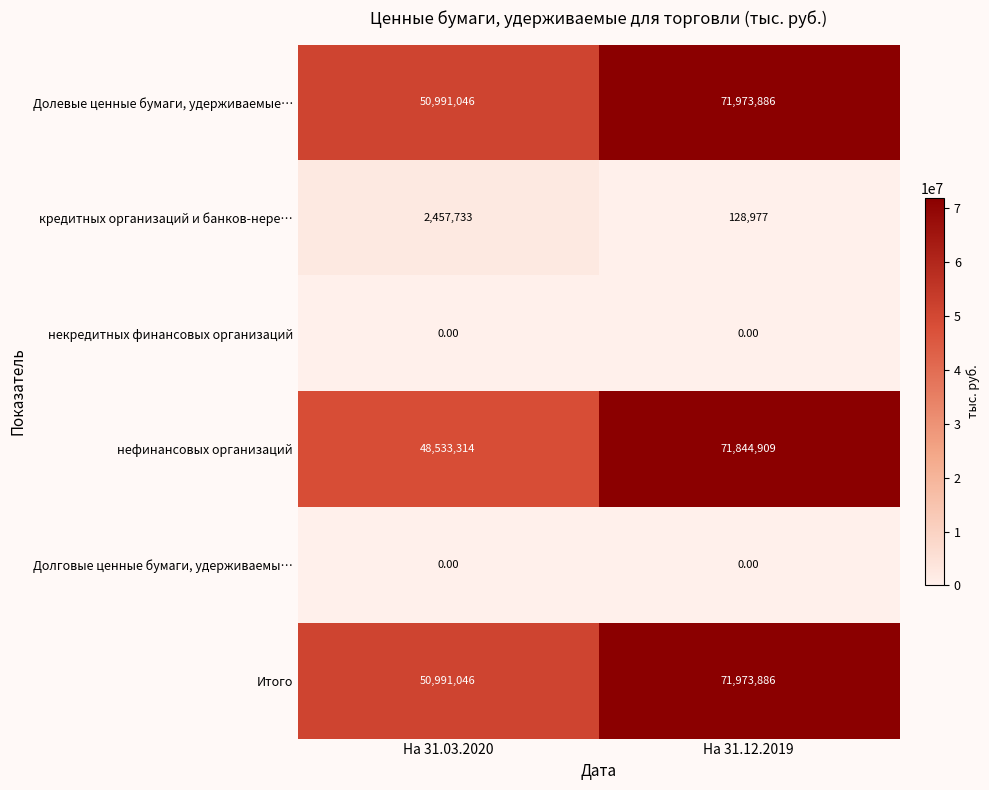

What is the difference between the maximum and minimum values in the кредитных организаций и банков-нере… series?

2328756